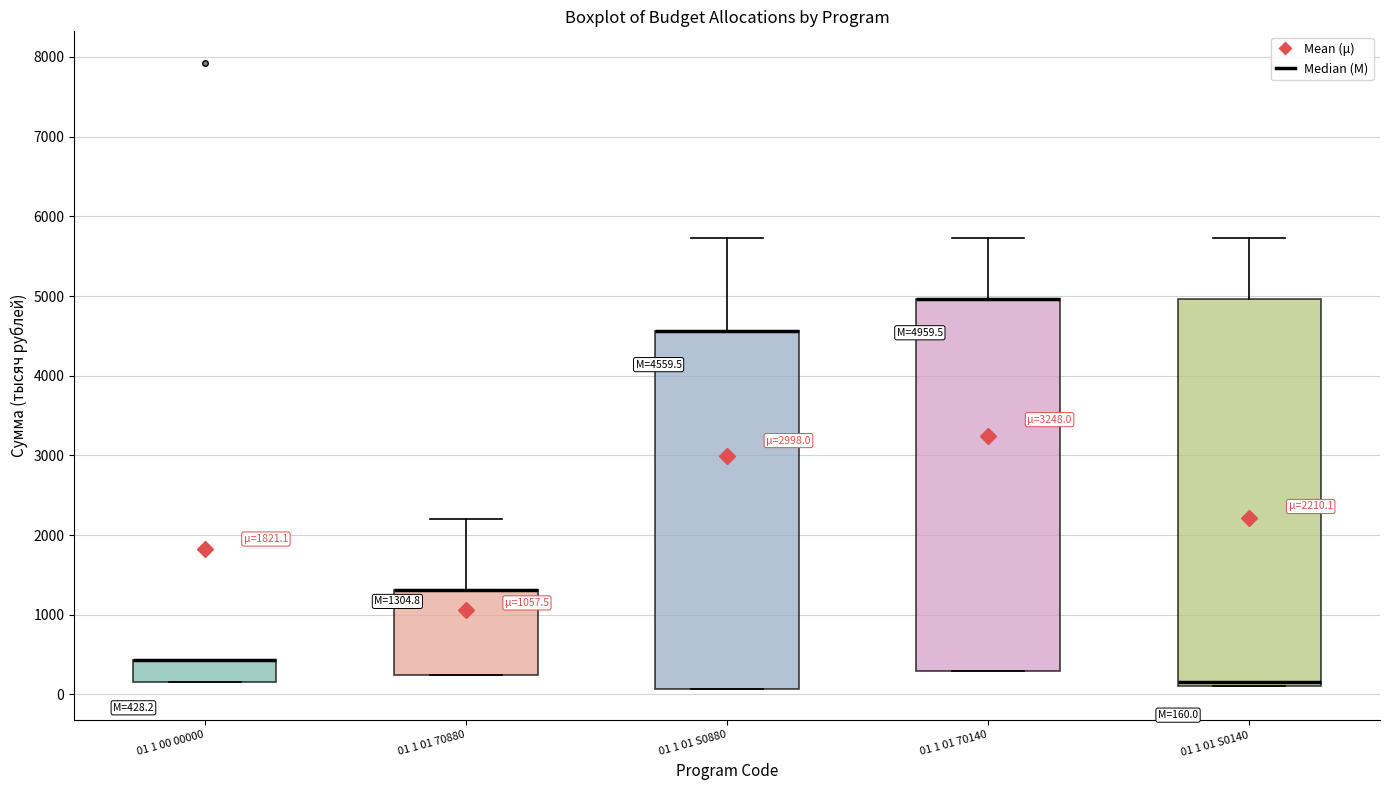

Which box is the tallest, from its lower edge to its upper edge?

01 1 01 S0140